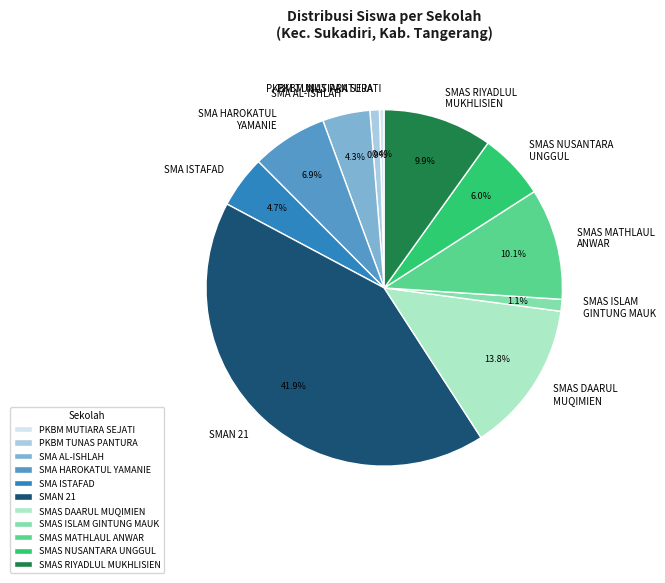

To the nearest percent, what percentage of the pie is SMAS DAARUL MUQIMIEN?

14%